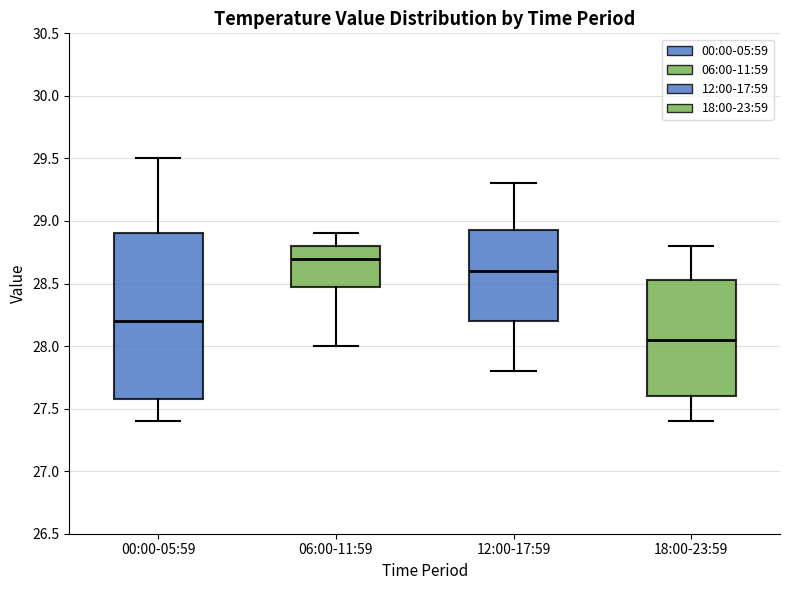

Reading left to right, transcribe this box plot: for each box, give where its median line is, the range the box spans, and where its two whiskers end, as read against the y-axis. The values are not printed on the chart, so give them approximately, as read against the axis.

00:00-05:59: median 28.20, box 27.60 to 28.90, whiskers 27.40 to 29.50
06:00-11:59: median 28.70, box 28.50 to 28.80, whiskers 28.00 to 28.90
12:00-17:59: median 28.60, box 28.20 to 28.95, whiskers 27.80 to 29.30
18:00-23:59: median 28.05, box 27.60 to 28.55, whiskers 27.40 to 28.80